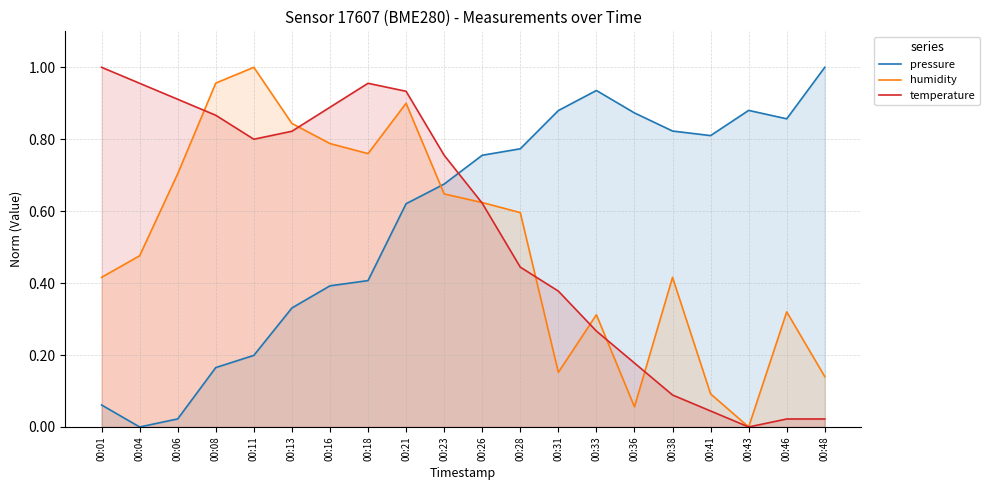

What is the value of the humidity point at the 19th from the left?

0.3